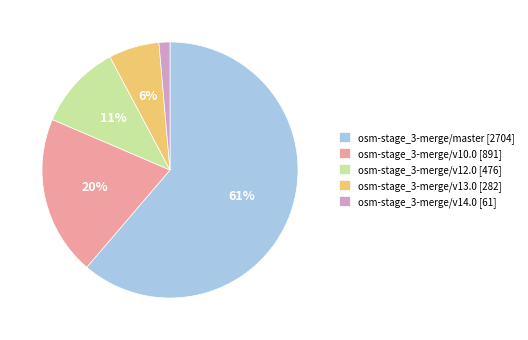

True or false: osm-stage_3-merge/v12.0 accounts for 11% of the total.

True